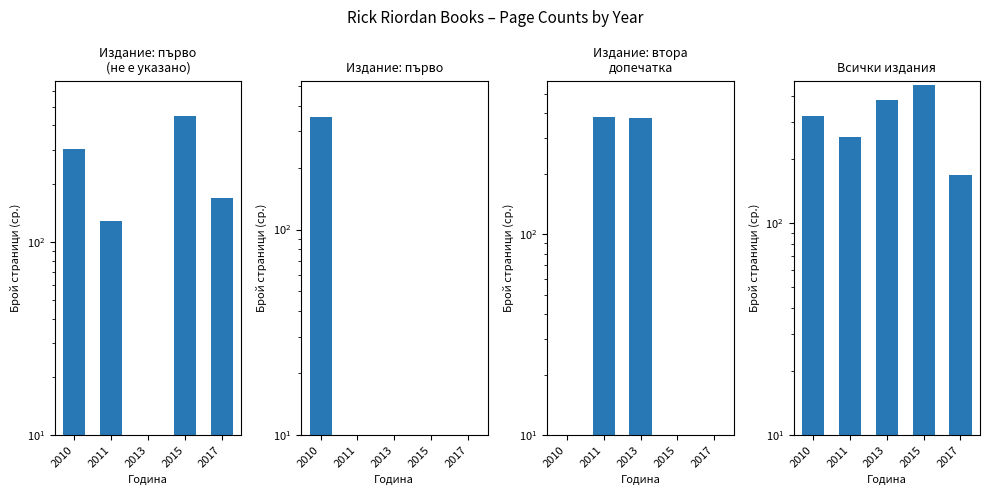

At which label does перво (не е указано) first exceed 168?

2010